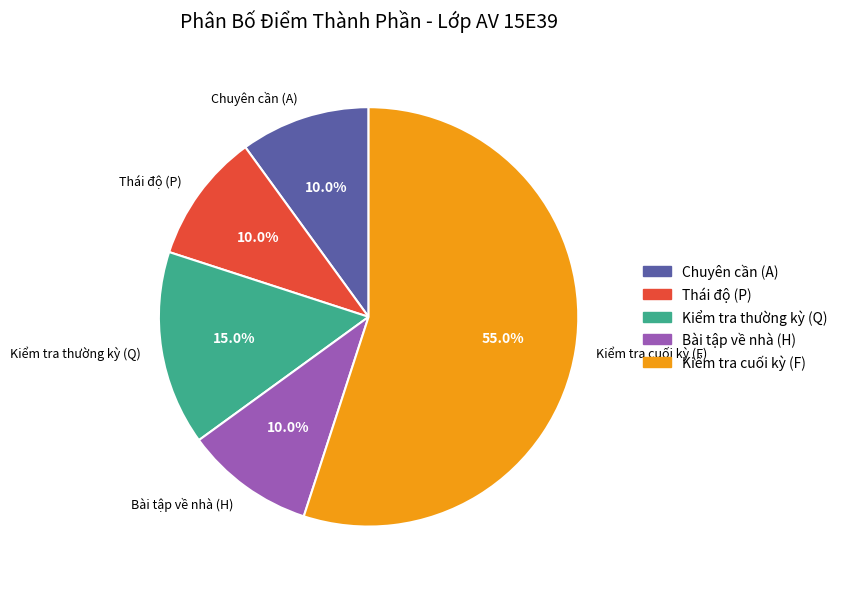

Count the number of slices in the pie.

5